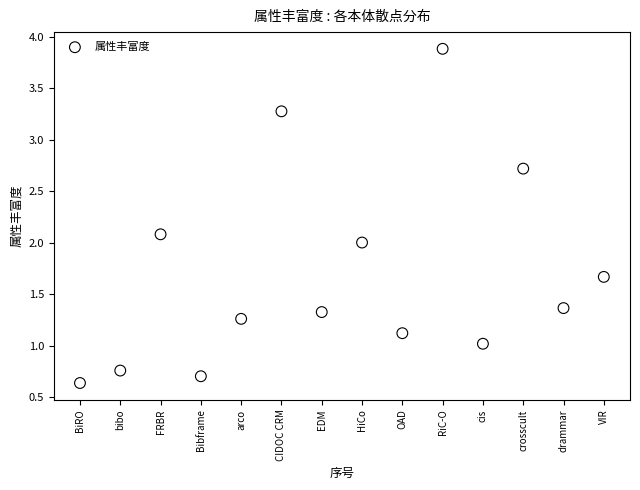

What is the range of Y values (max minus min)?

3.2